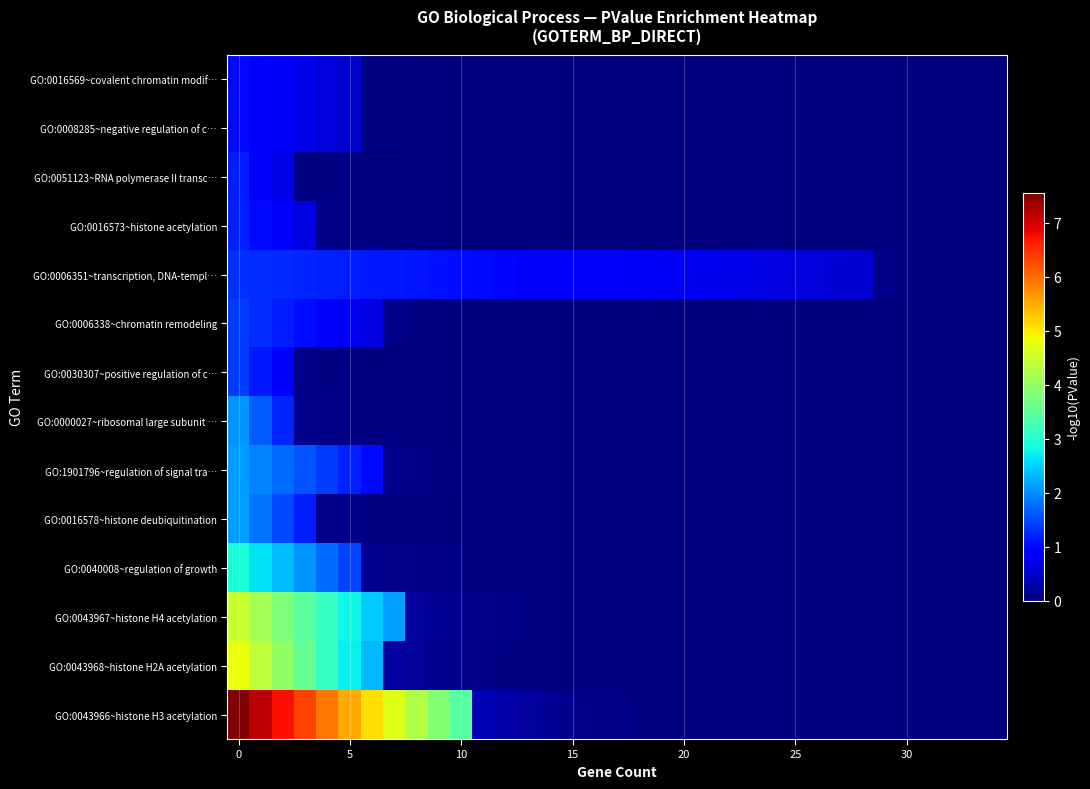

Which series has the widest spread of values?

GO:0043966~histone H3 acetylation